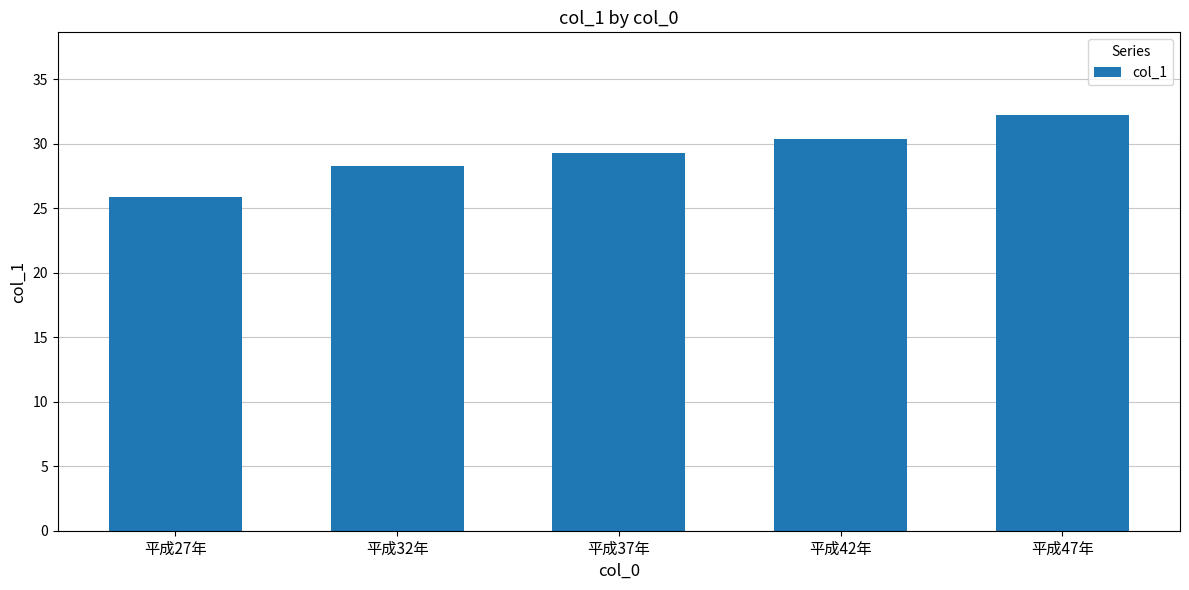

Between 平成47年 and 平成27年, which is larger?

平成47年